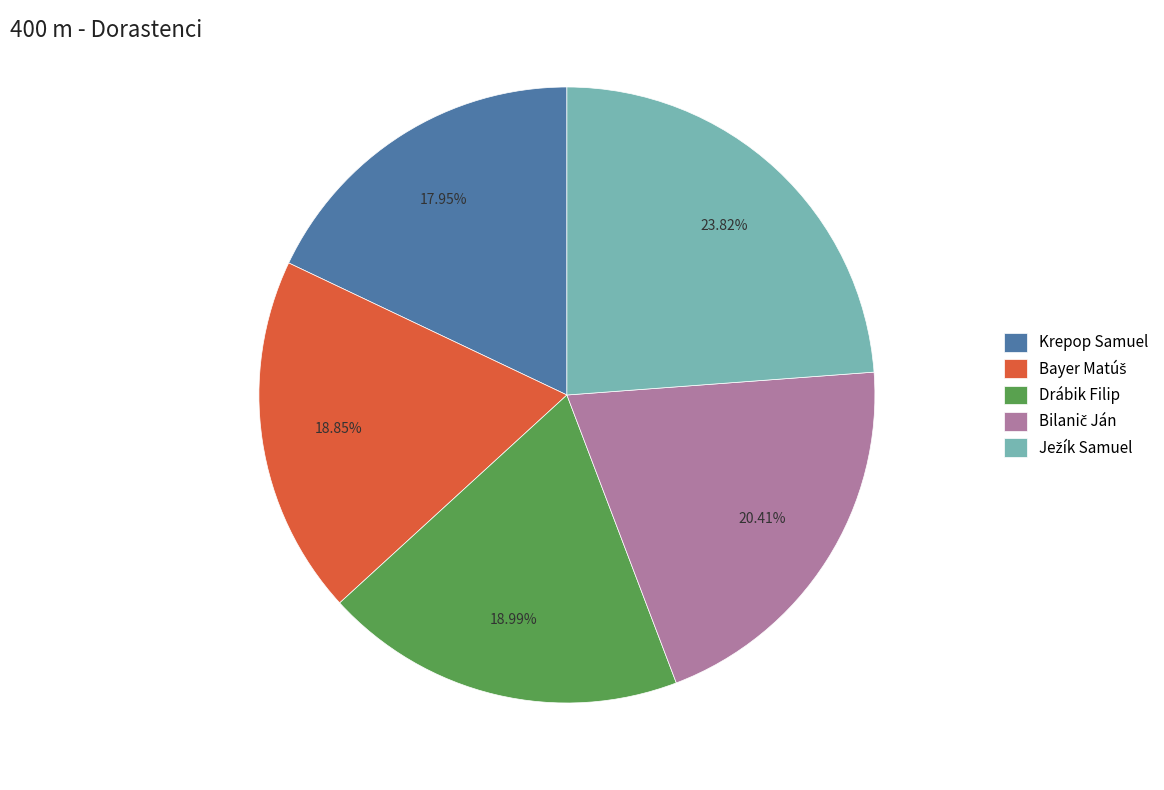

Is there any slice that represents more than half of the pie?

No